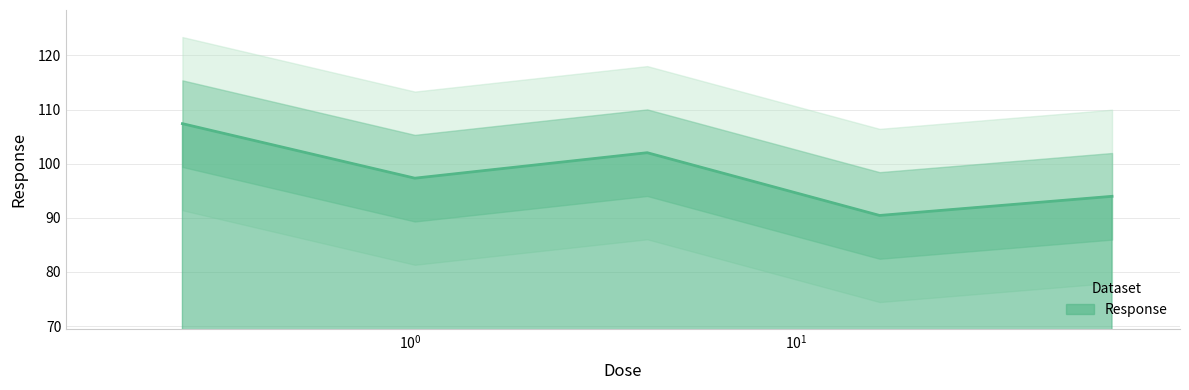

What is the difference between the values at 1.02813 and 4.1125?

4.7